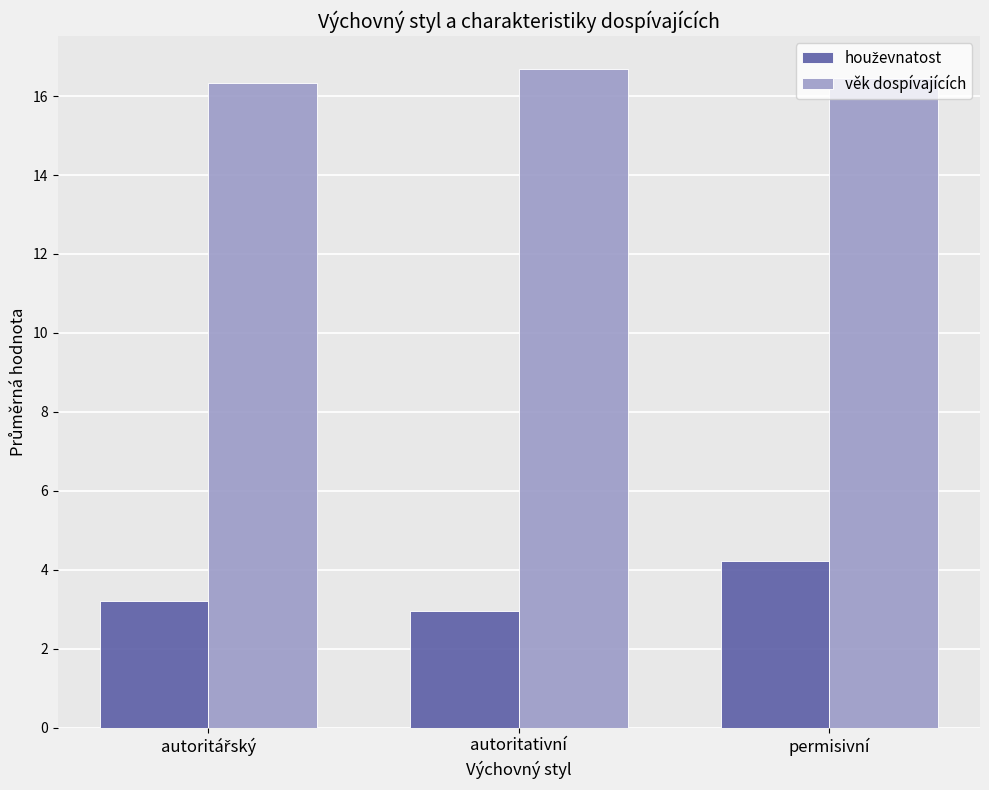

At which category is the sum across all series the highest?

permisivní